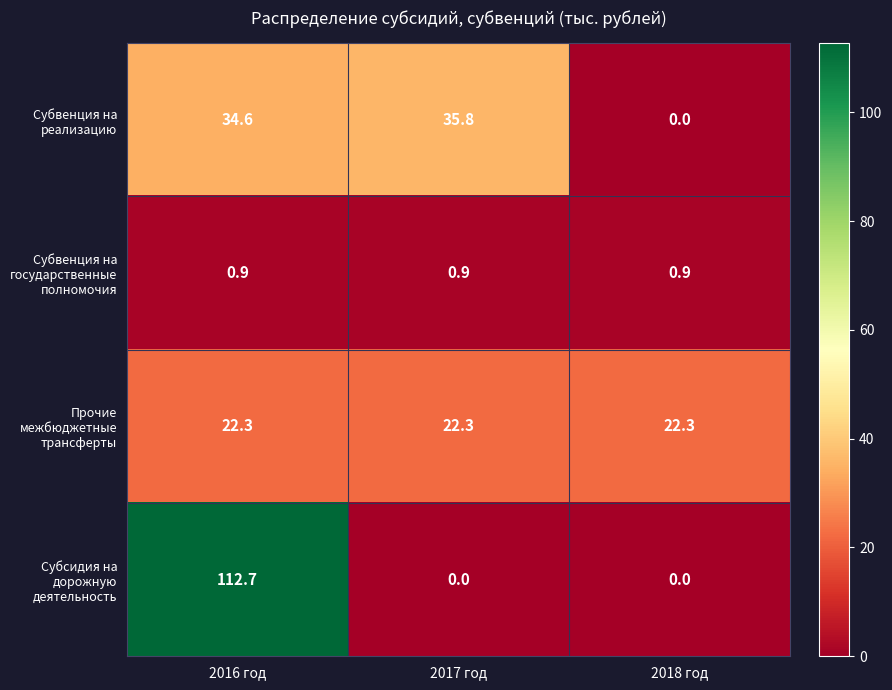

What is the average value of the Субсидия на дорожную деятельность series?

37.6